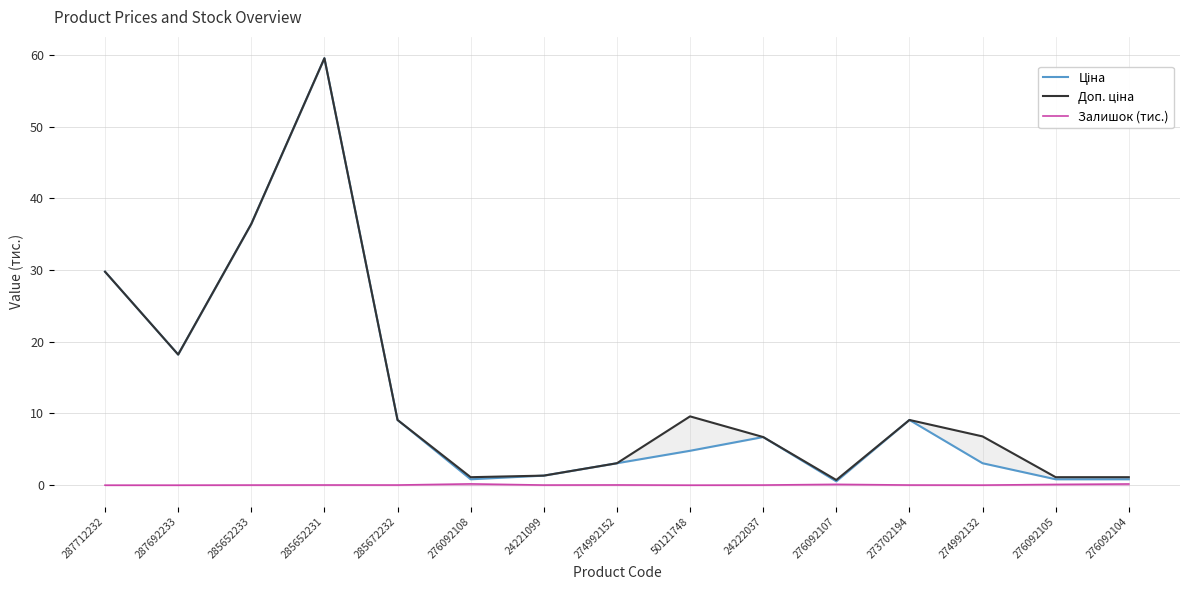

Rank the categories by Залишок (тис.) value from lowest to highest.

287712232, 287692233, 50121748, 274992132, 285652233, 24221099, 24222037, 273702194, 285672232, 285652231, 274992152, 276092105, 276092107, 276092104, 276092108